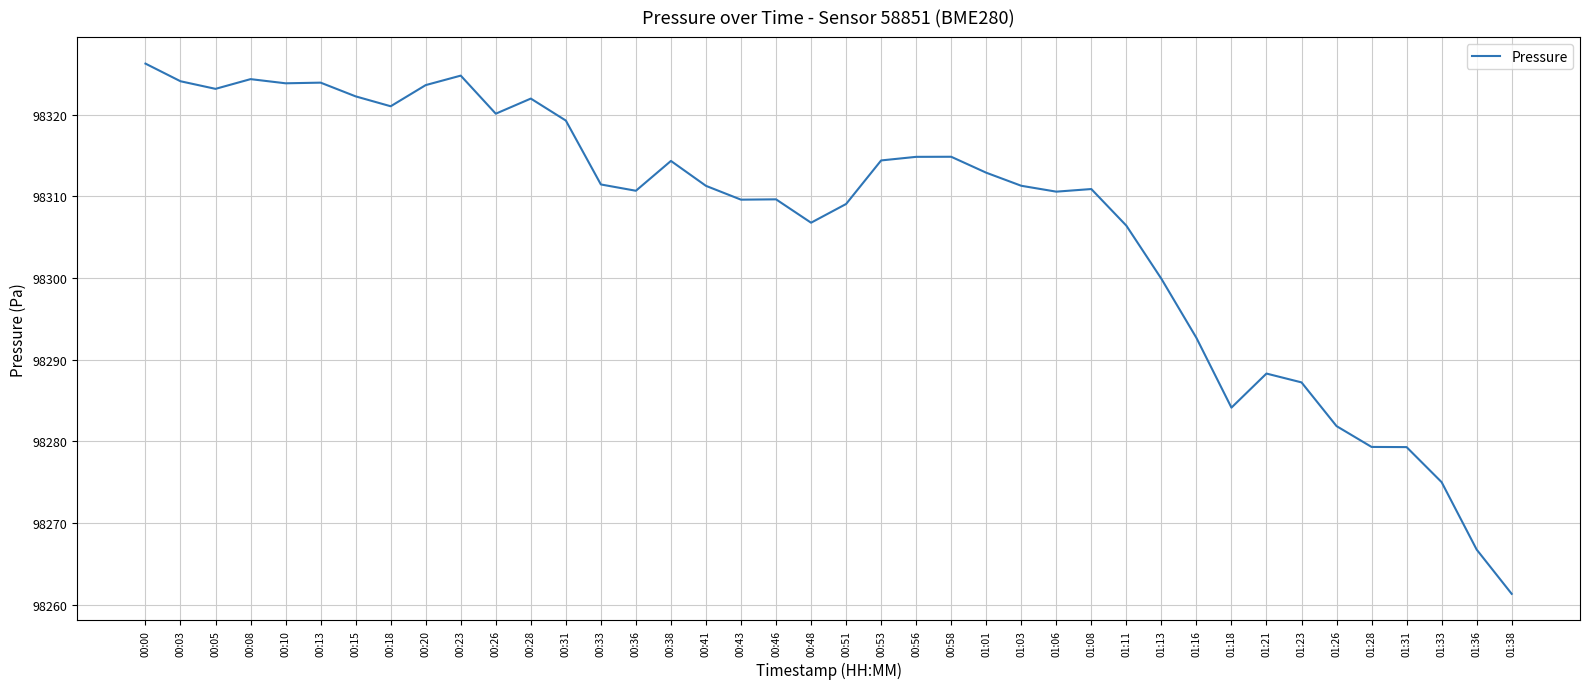

What position from the right is 00:28?

29